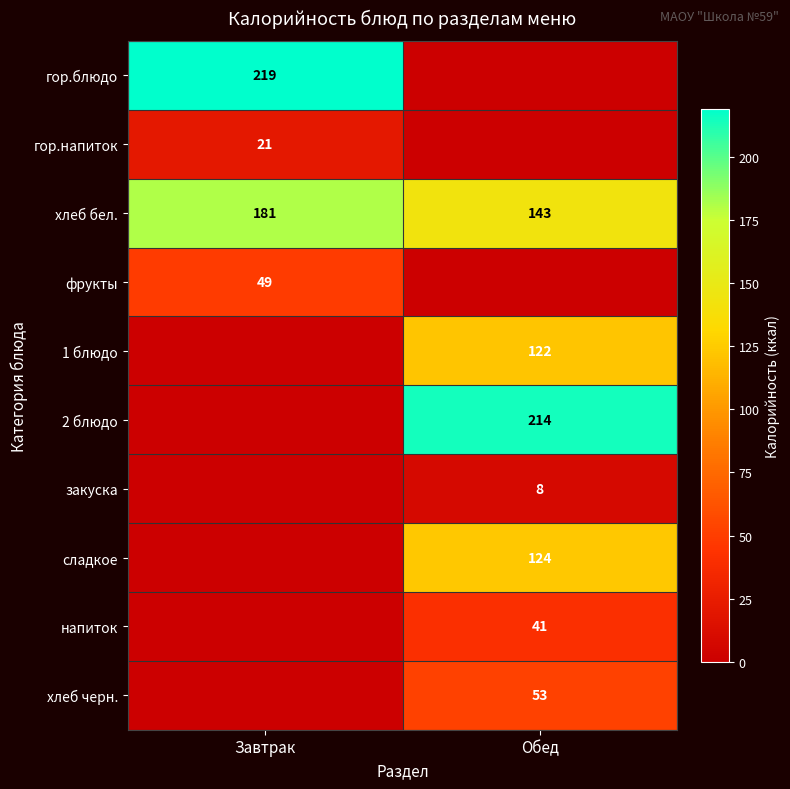

Is it true that сладкое equals 124 at Обед?

True